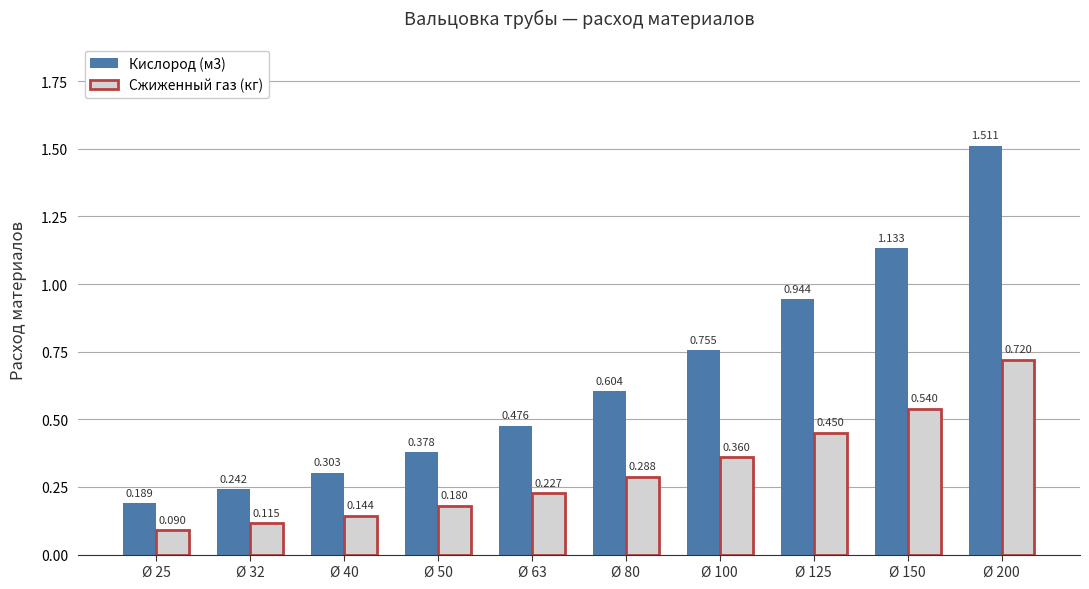

At how many categories does at least one series exceed 1?

2